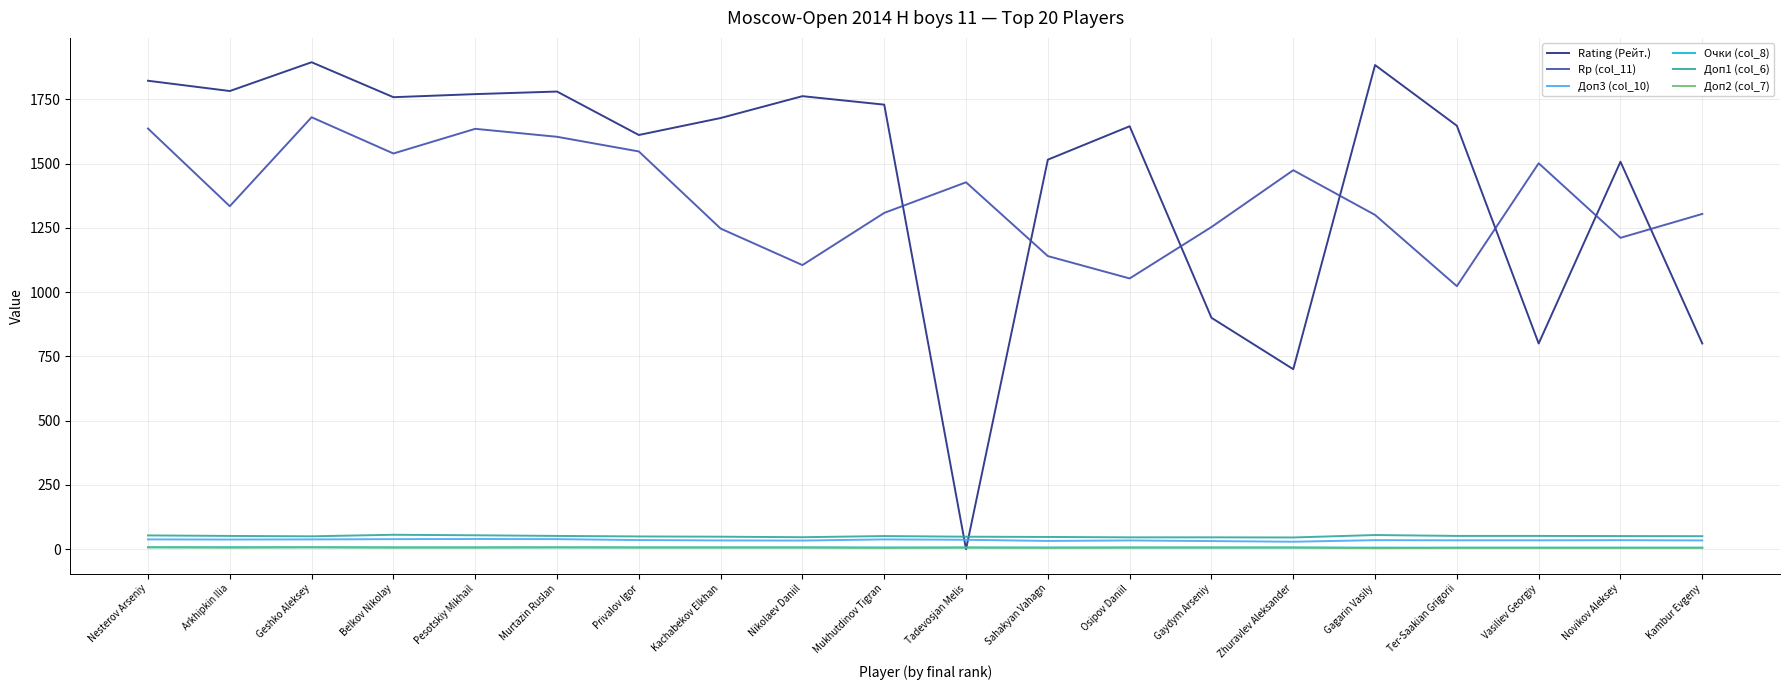

How many values in the Доп3 (col_10) series are below 35?

9